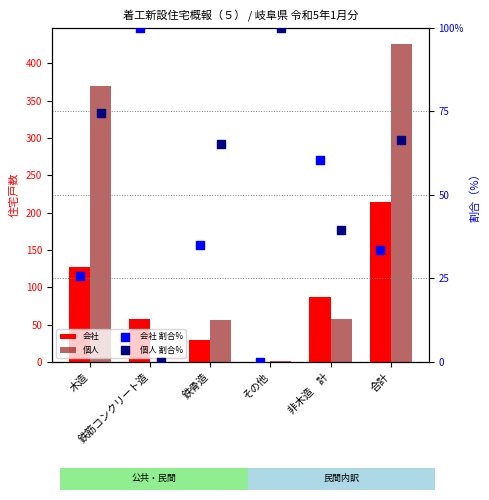

Which series contains the lowest Y value?

会社